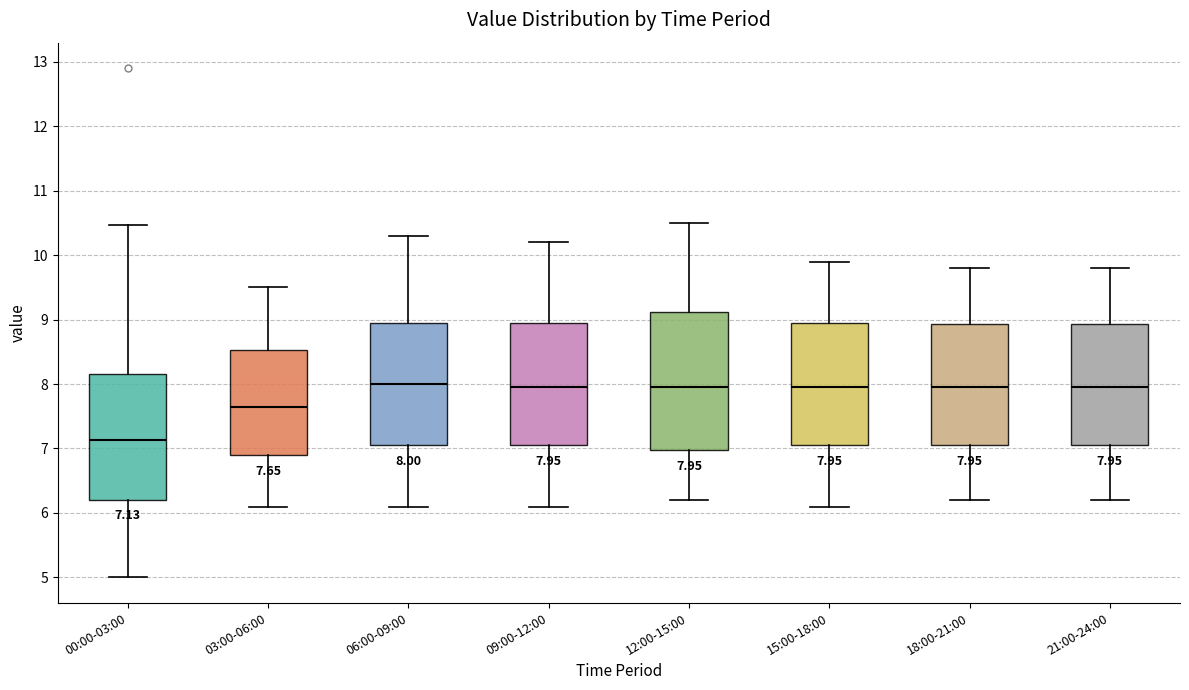

Which box's median line is the lowest?

00:00-03:00